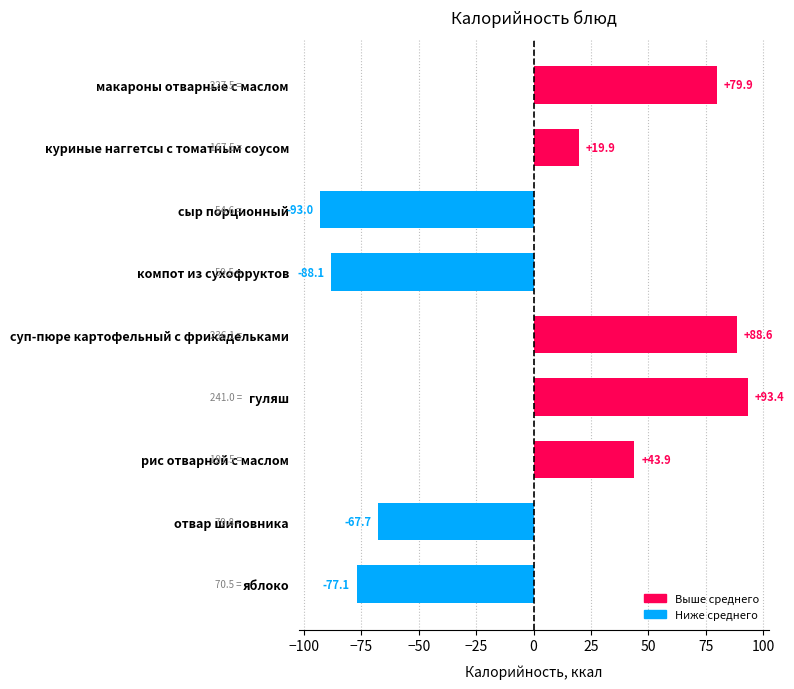

How many values are below 19?

4